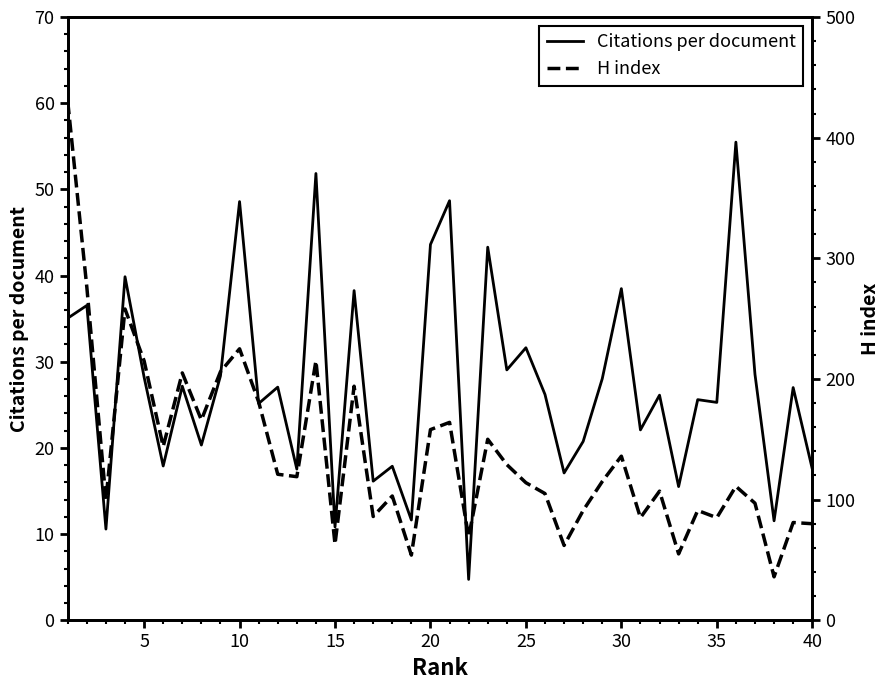

How many categories are shown in the chart?

40